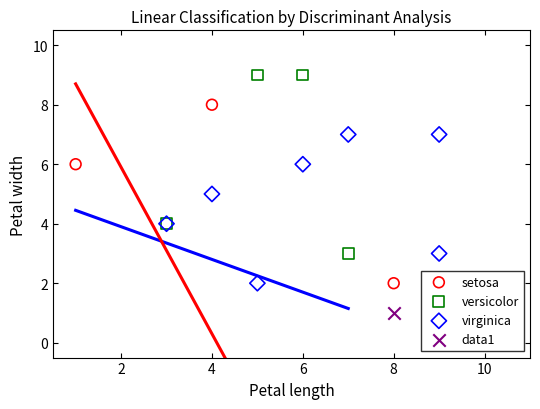

What are all the series names shown in the legend?

setosa, versicolor, virginica, data1